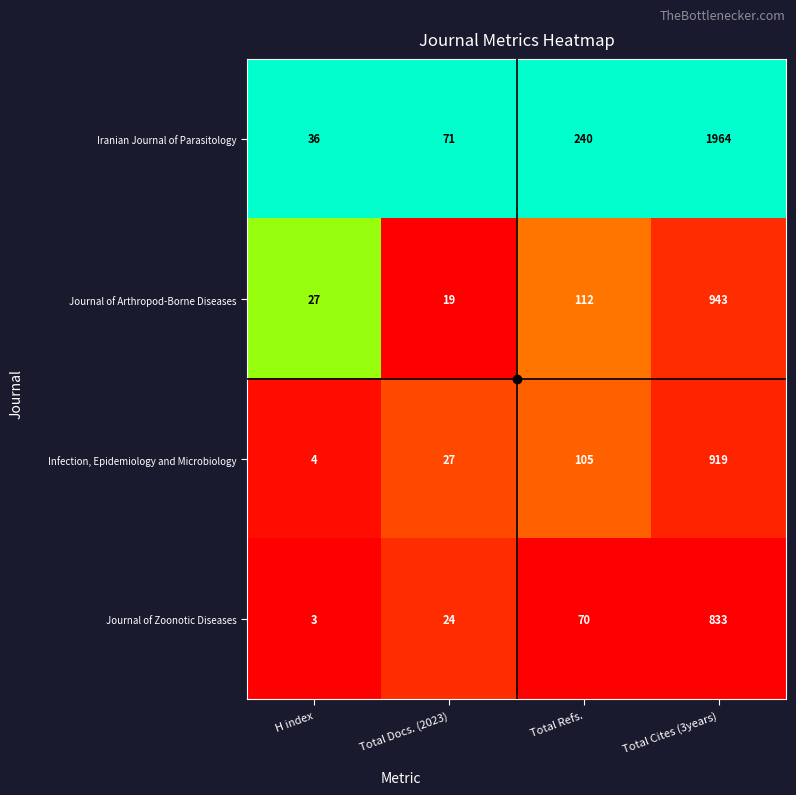

Between Total Docs. (2023) and Total Cites (3years), which series saw the biggest shift?

Iranian Journal of Parasitology